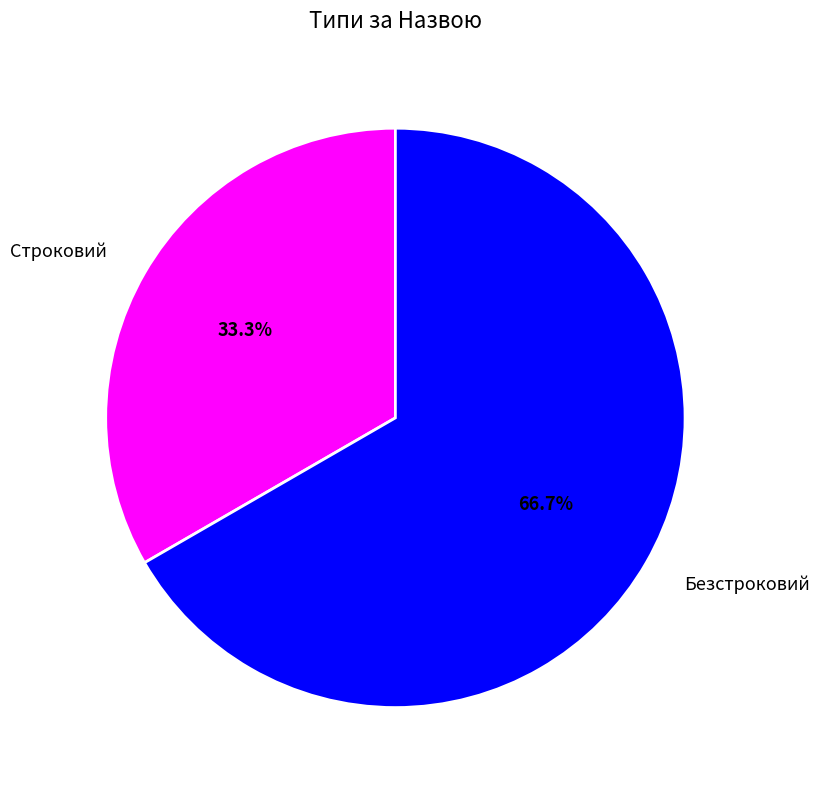

Combined, what portion of the pie is Строковий and Безстроковий?

100.0%